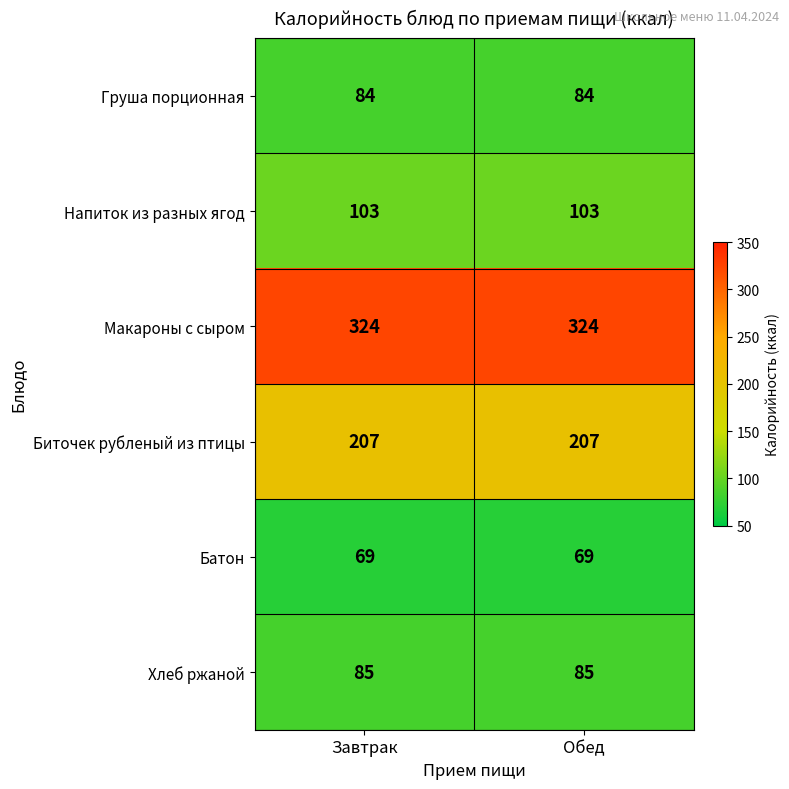

Reading left to right, transcribe all the data shown in this chart.

Груша порционная: 84	84
Напиток из разных ягод: 103	103
Макароны с сыром: 324	324
Биточек рубленый из птицы: 207	207
Батон: 69	69
Хлеб ржаной: 85	85